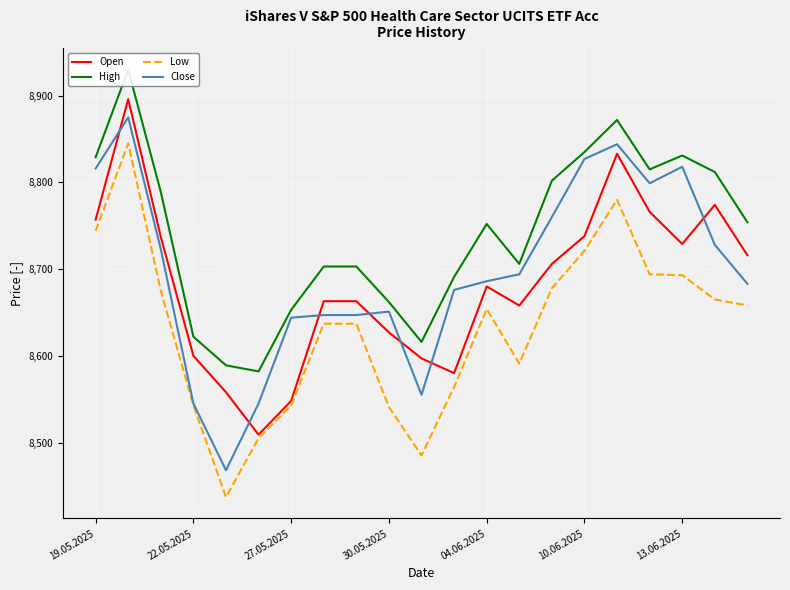

True or false: High and Close intersect in this chart.

False